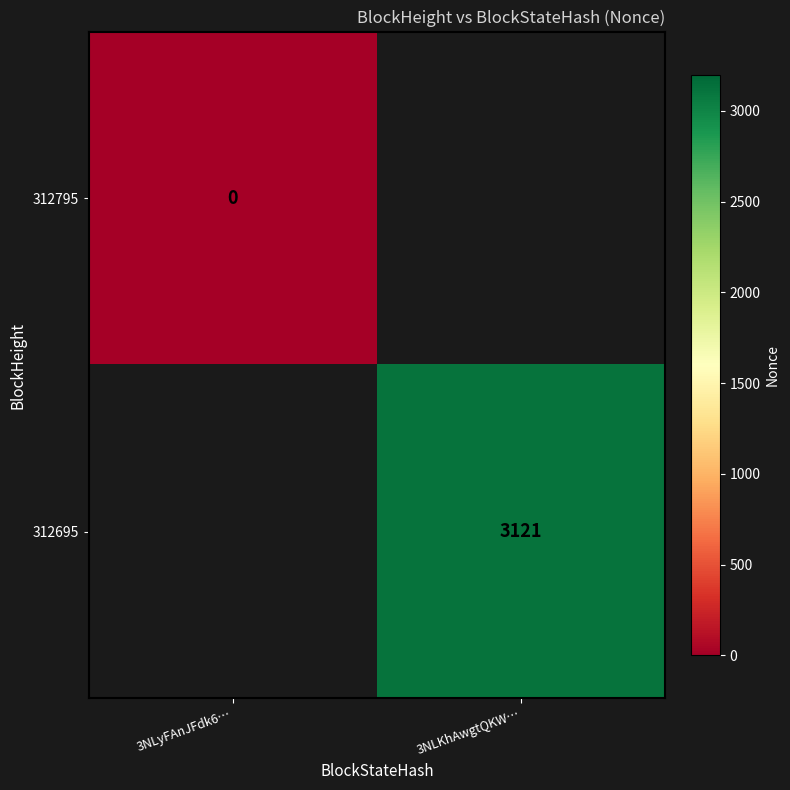

Where is 312795 nearest to the value 0?

3NLyFAnJFdk6…